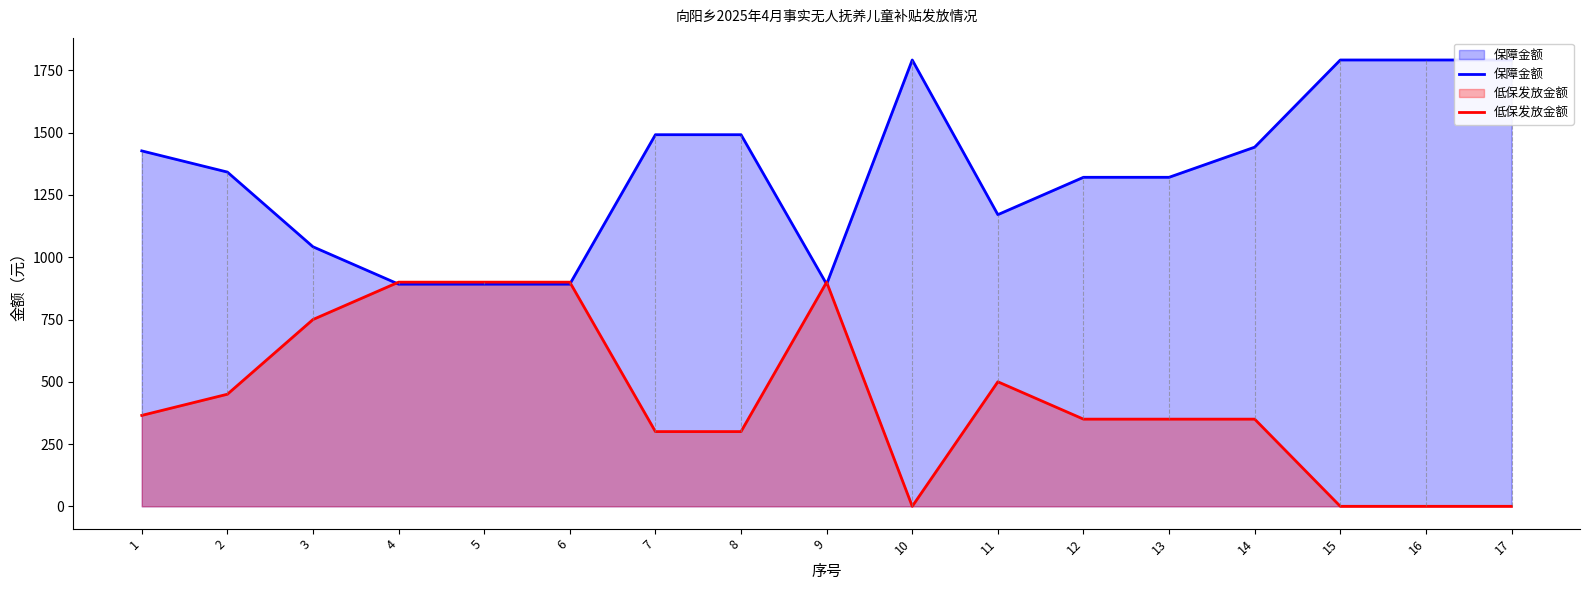

Where is the first local minimum for 保障金额?

9